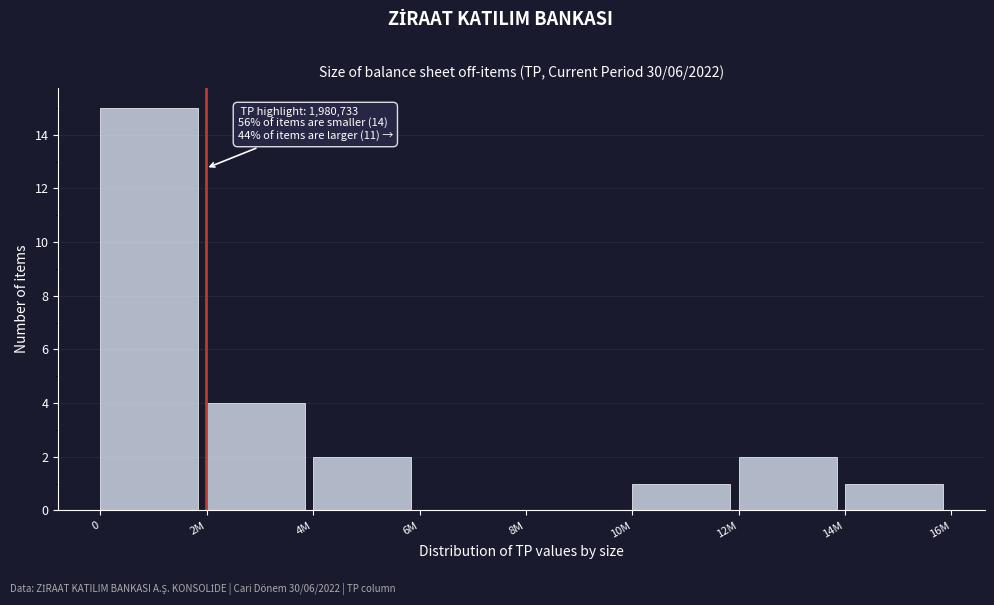

Reading right to left, what are all the values shown in this chart?

14M=1	12M=2	10M=1	8M=0	6M=0	4M=2	2M=4	0=15